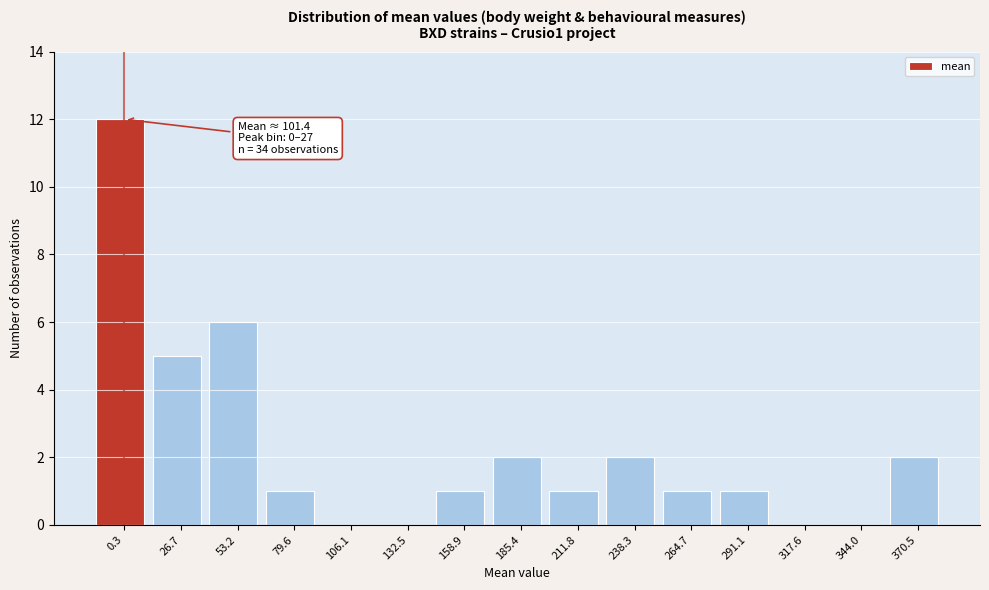

Reading right to left, what are all the values shown in this chart?

370.5=2	344.0=0	317.6=0	291.1=1	264.7=1	238.3=2	211.8=1	185.4=2	158.9=1	132.5=0	106.1=0	79.6=1	53.2=6	26.7=5	0.3=12